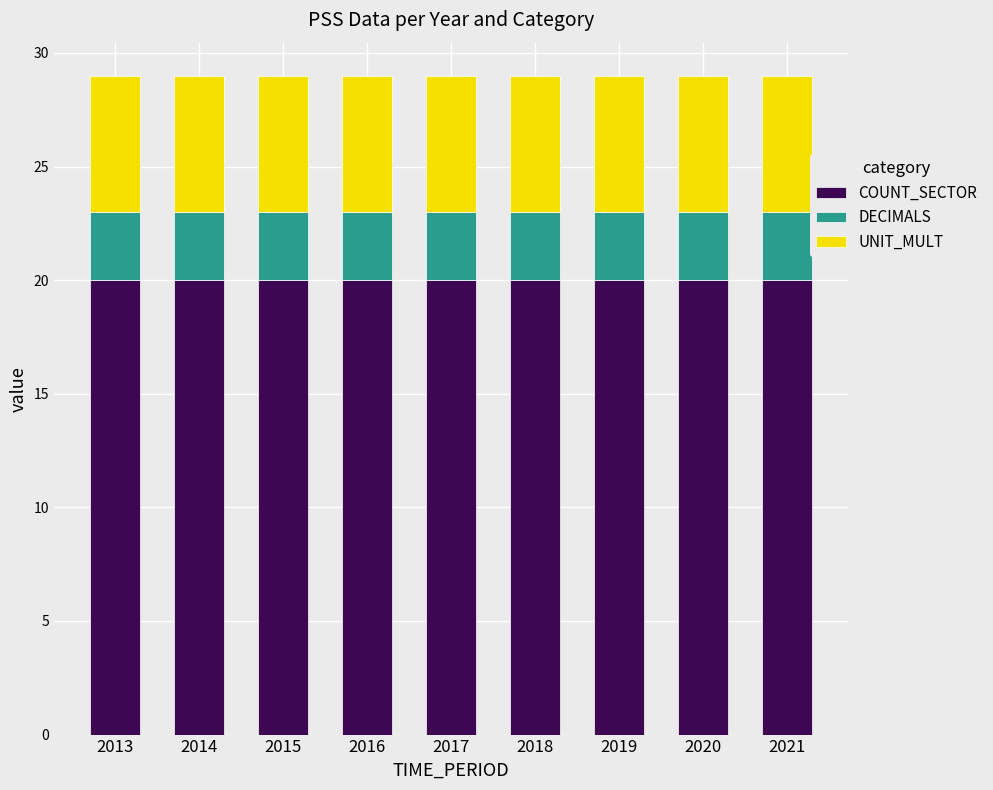

What is the total value across all series at 2020?

29